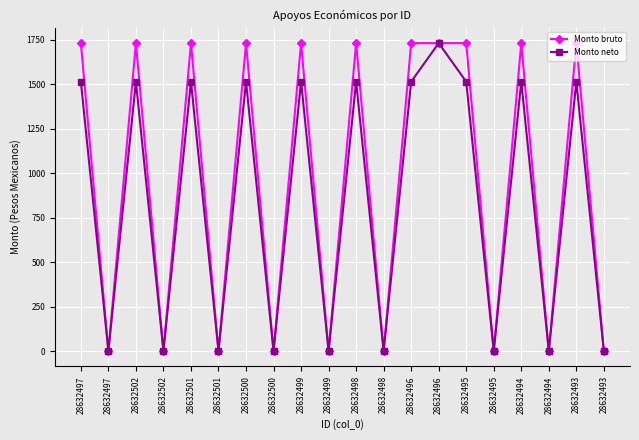

True or false: Monto neto has a value of 314.6 at 28632497.

False